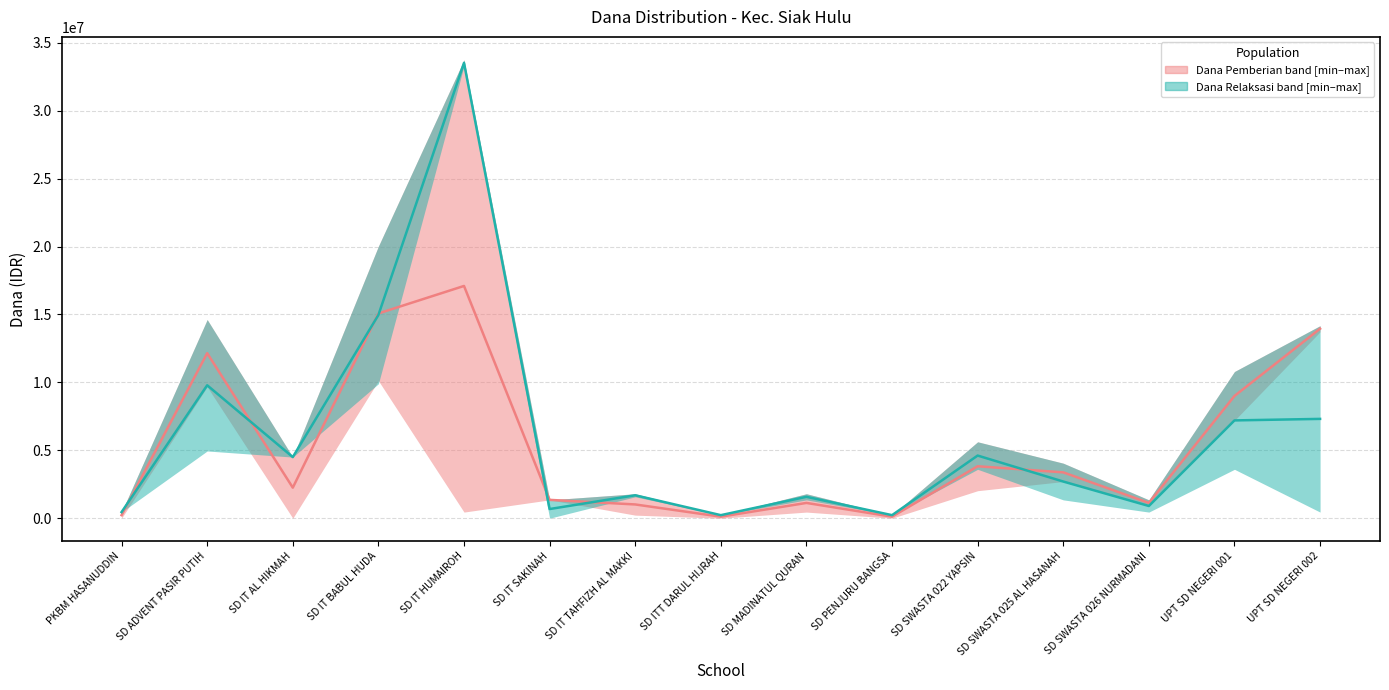

What is the value of the Simulated median Dana Relaksasi point at the 3rd from the left?

4500000